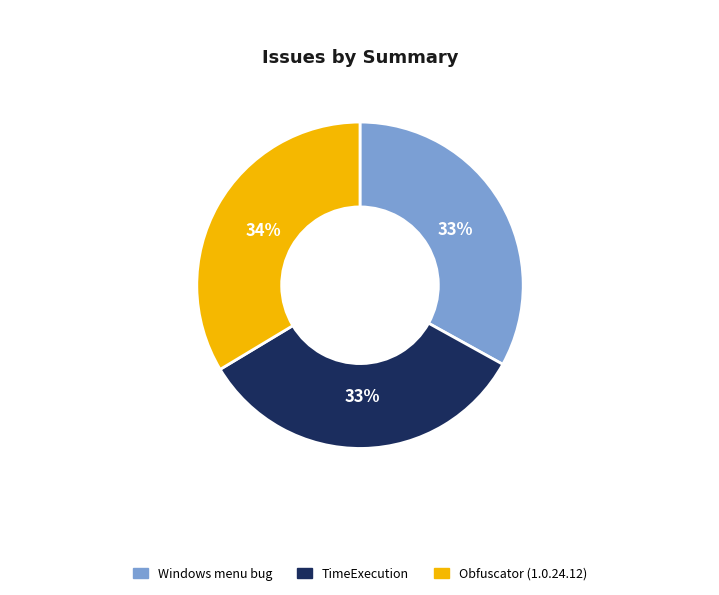

True or false: Windows menu bug accounts for 40% of the total.

False